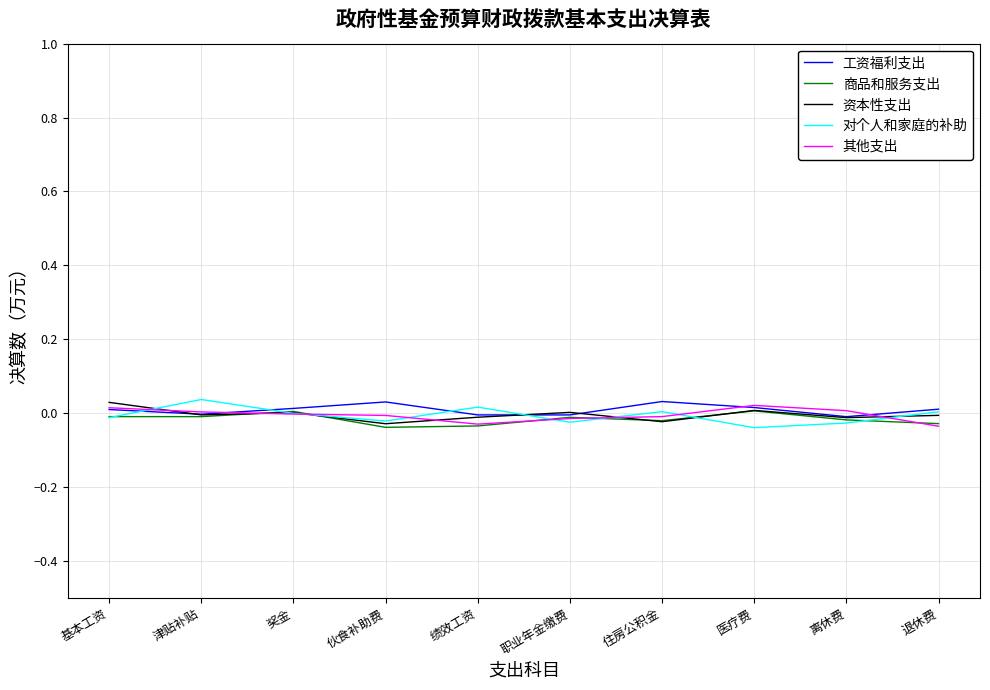

Is it true that 其他支出 equals -0.0 at 住房公积金?

True